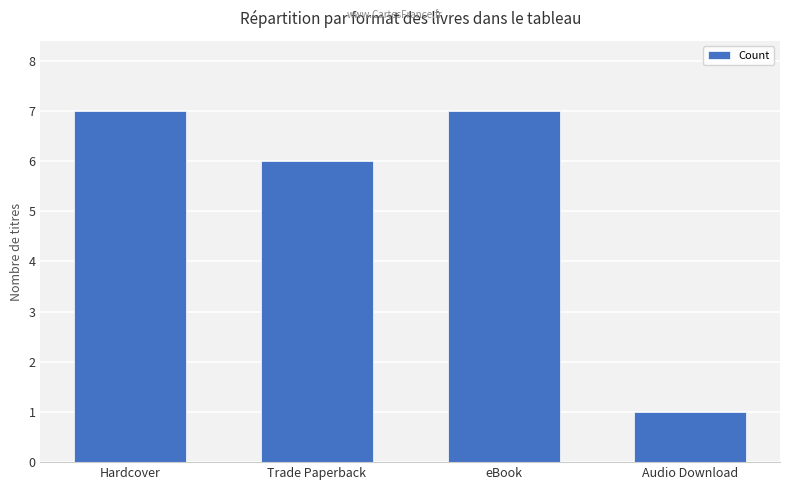

What is the minimum value shown in the chart?

1